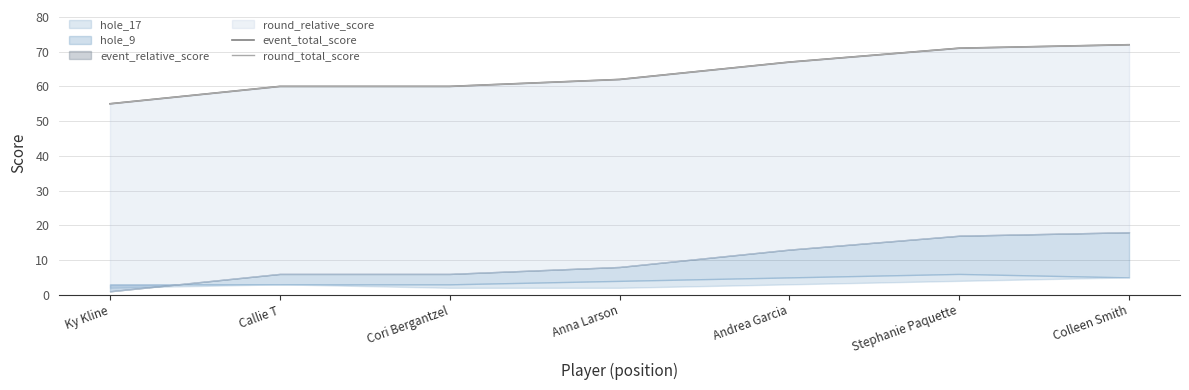

Read the round_total_score value at Anna Larson, to the nearest 5.

60